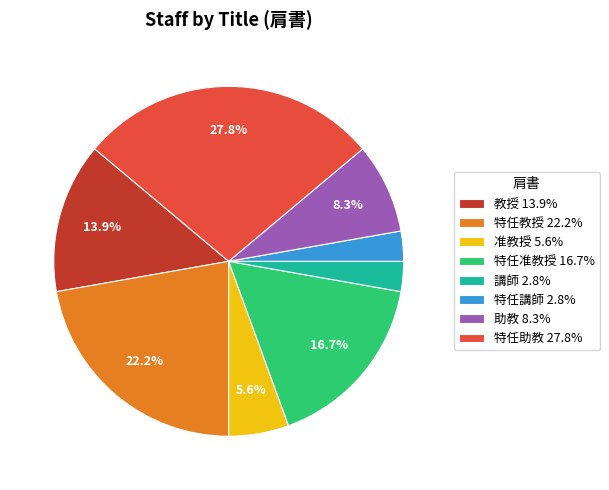

The 講師 slice represents 3% of the pie. True or false?

True